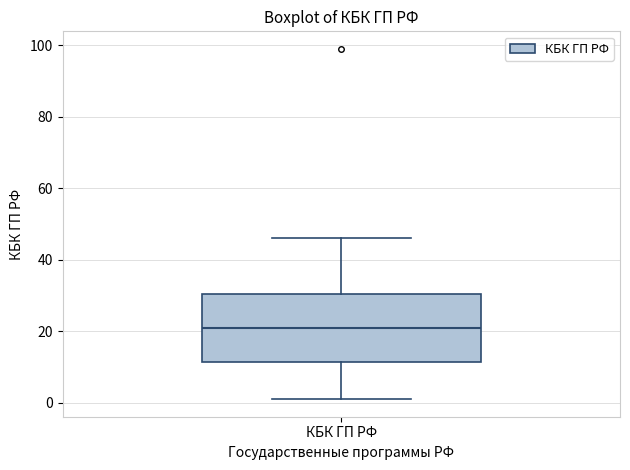

Read this box plot against the y-axis: the position of the median line, the range covered by the box, and the ends of both whiskers. The values are not printed on the chart, so give them approximately, as read against the axis.

median 22, box 12 to 30, whiskers 2 to 46